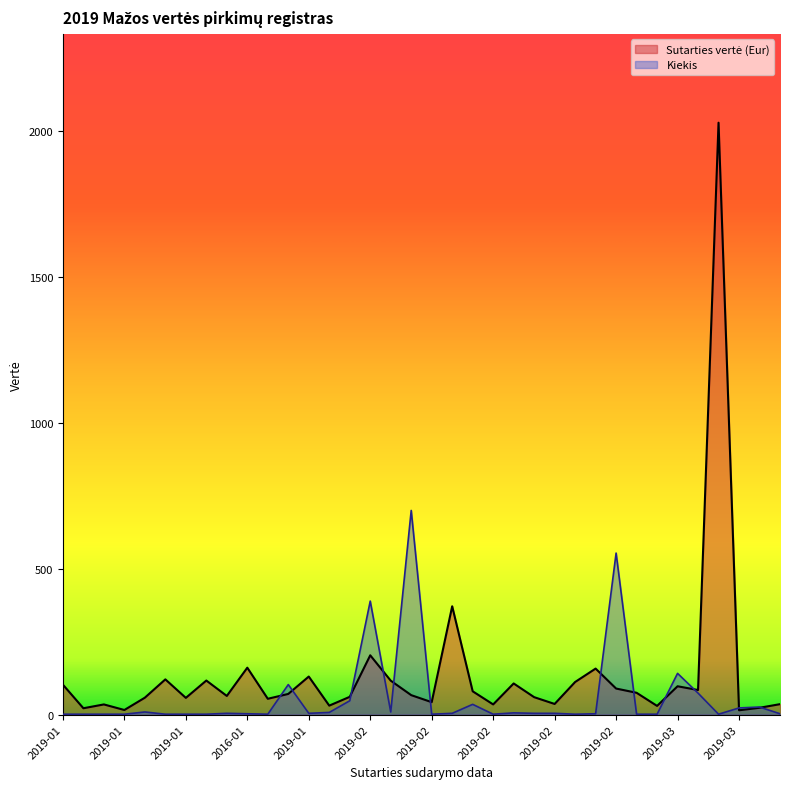

Reading right to left, transcribe all the data shown in this chart.

Sutarties vertė (Eur): 36.0	23.6	15.0	2030.0	84.5	97.4	30.0	75.0	89.6	158.0	112.0	36.7	60.0	107.0	35.1	80.1	371.7	42.8	66.9	116.6	203.6	61.2	30.9	130.7	71.1	54.5	161.1	64.2	117.0	57.6	121.0	58.2	16.0	35.1	22.0	102.8
Kiekis: 3.1	26.2	23.1	1.5	73.9	141.6	1.5	1.5	554.1	3.1	1.5	4.6	4.6	6.2	1.5	35.4	4.6	1.5	700.4	9.2	389.4	47.7	7.7	4.6	103.1	1.5	3.1	4.6	1.5	1.5	1.5	9.2	1.5	1.5	1.5	1.5